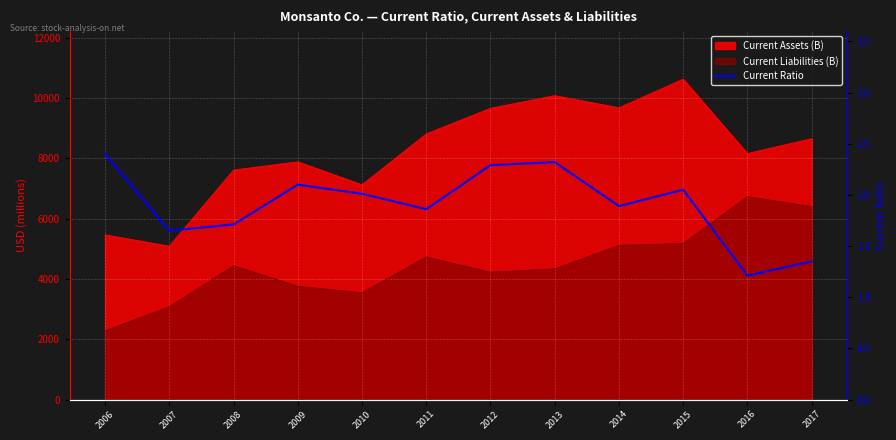

What is the change in value from 2007 to 2010?

+0.4